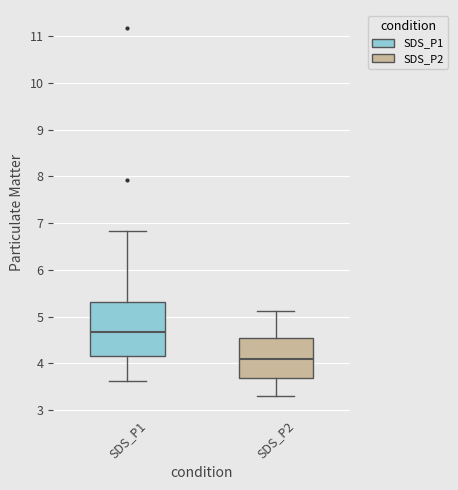

Reading left to right, read every box against the y-axis: the position of its median line, the range the box covers, and the ends of its whiskers. The values are not printed on the chart, so give them approximately, as read against the axis.

SDS_P1: median 4.7, box 4.2 to 5.3, whiskers 3.6 to 6.8
SDS_P2: median 4.1, box 3.7 to 4.5, whiskers 3.3 to 5.1